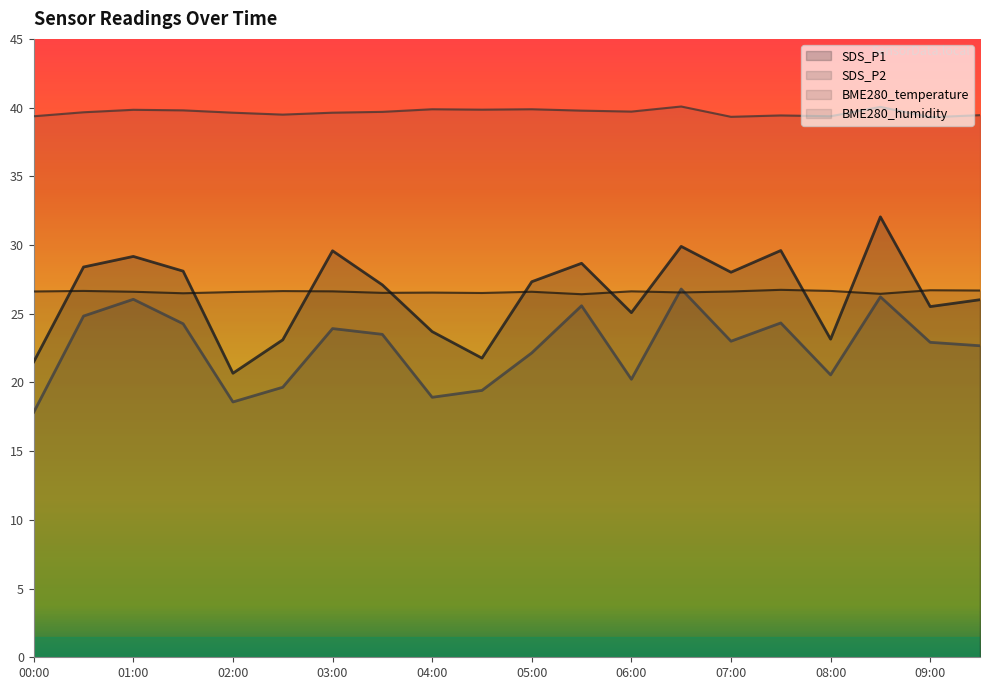

What is the label of the 6th point from the right?

07:00